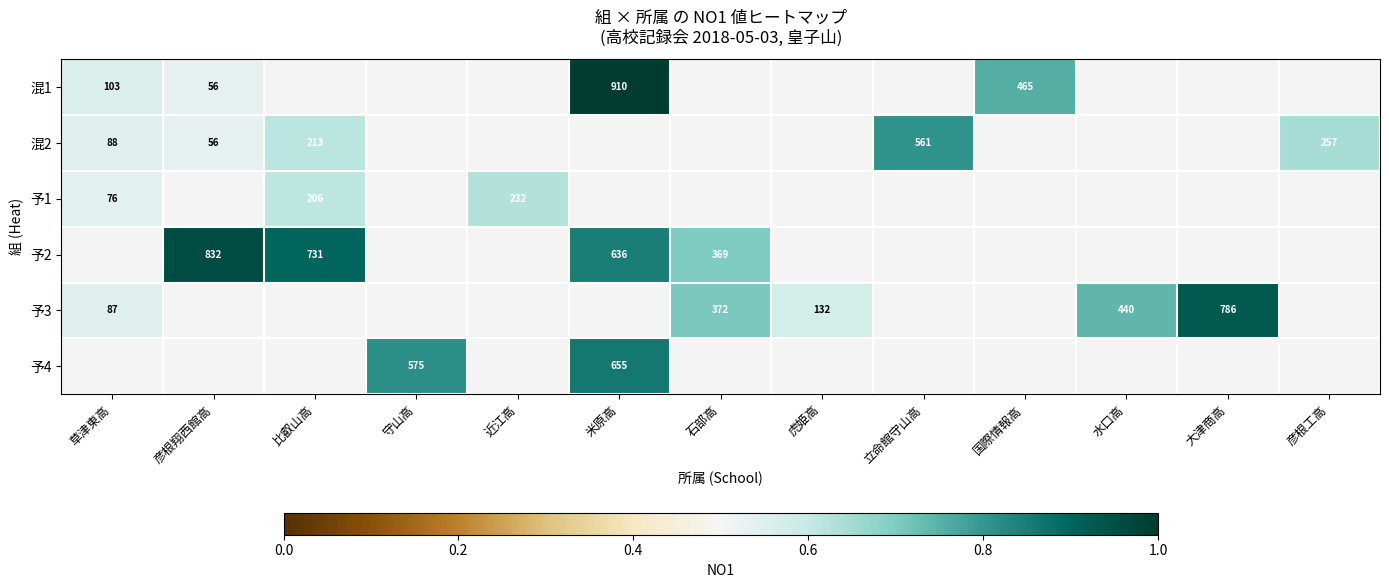

Is the value of 予3 at 草津東高 greater than the value of 混2 at 彦根工高?

No